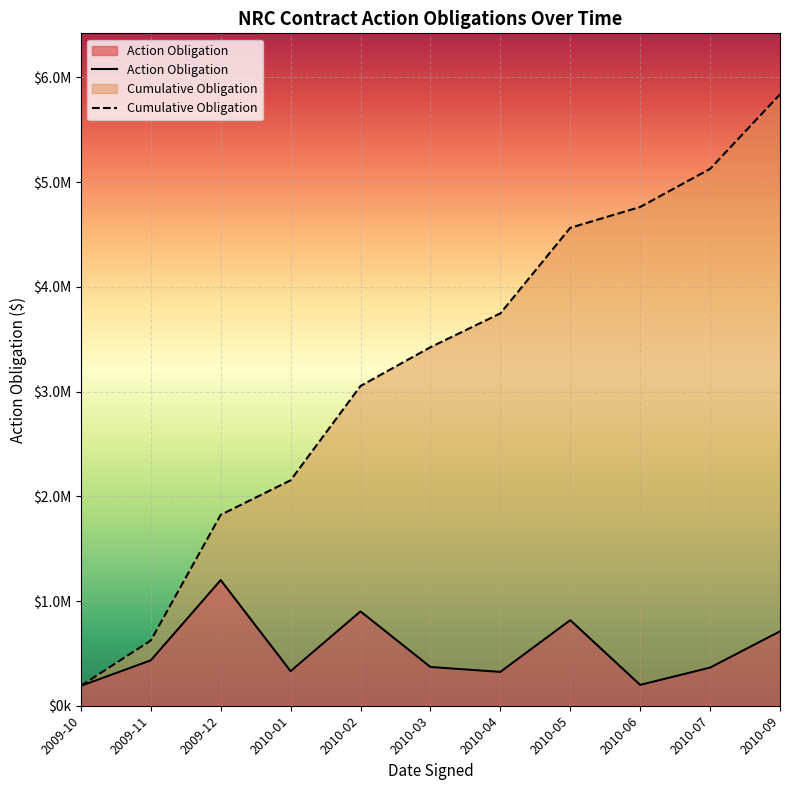

Which has a higher value, 2010-06 or 2010-03?

2010-03